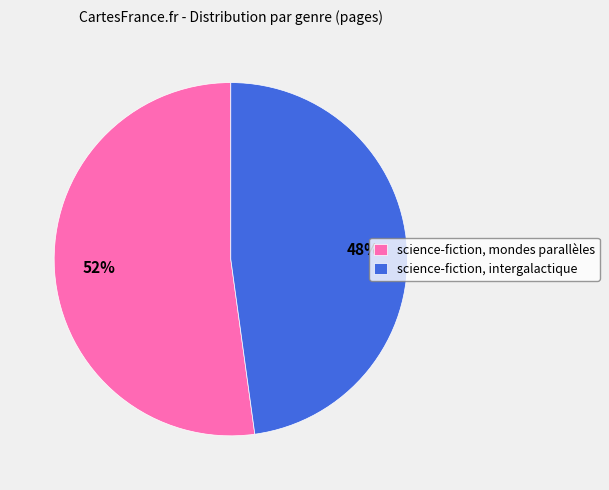

Is the sum of science-fiction, mondes parallèles and science-fiction, intergalactique greater than half?

Yes